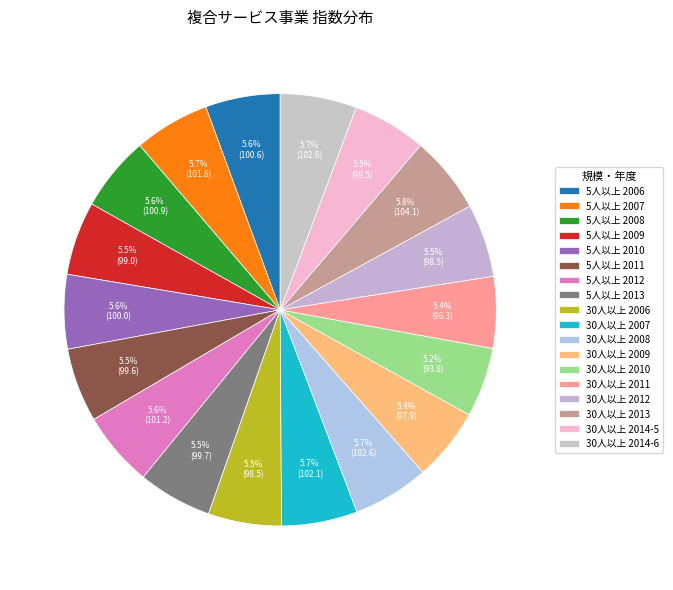

Is it true that 30人以上 2013 is 6% of the pie?

True